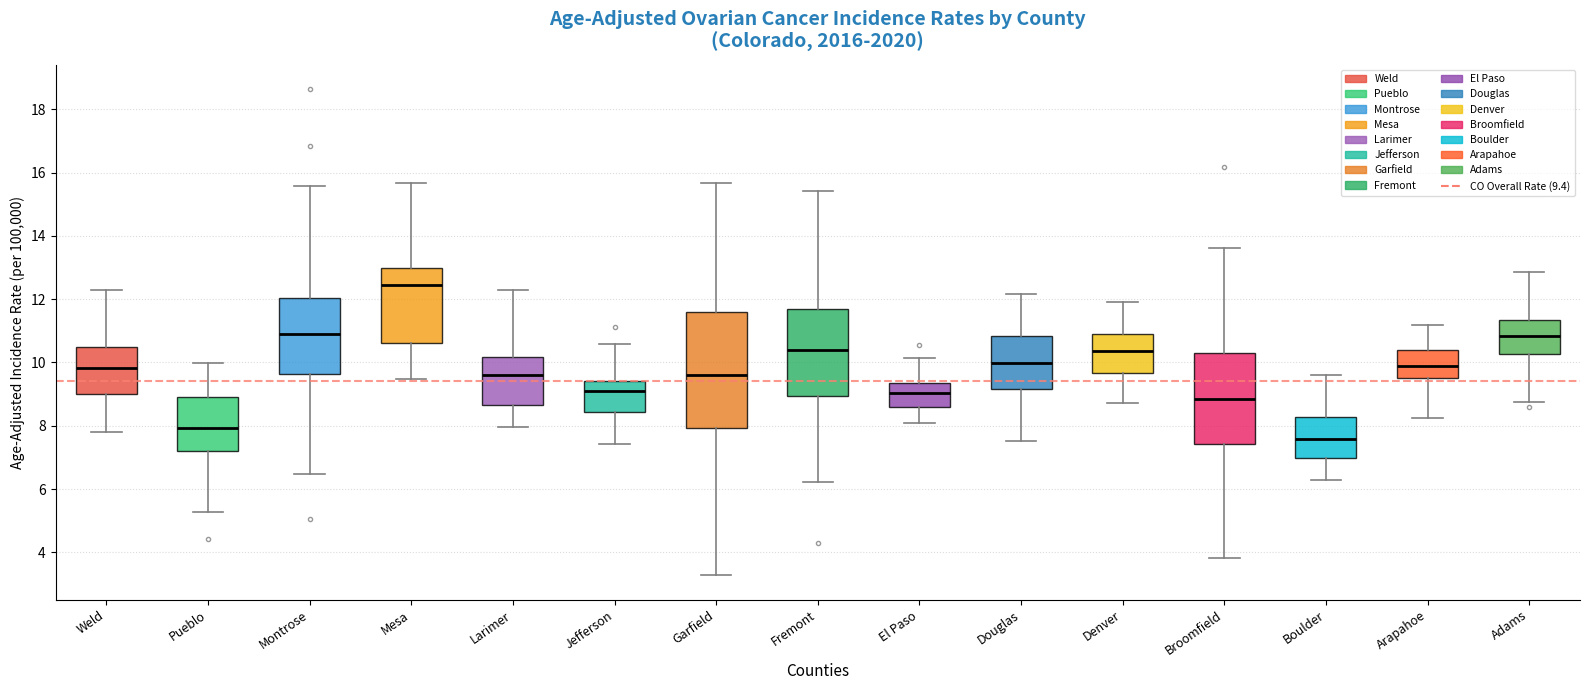

Which box's median line is the highest?

Mesa